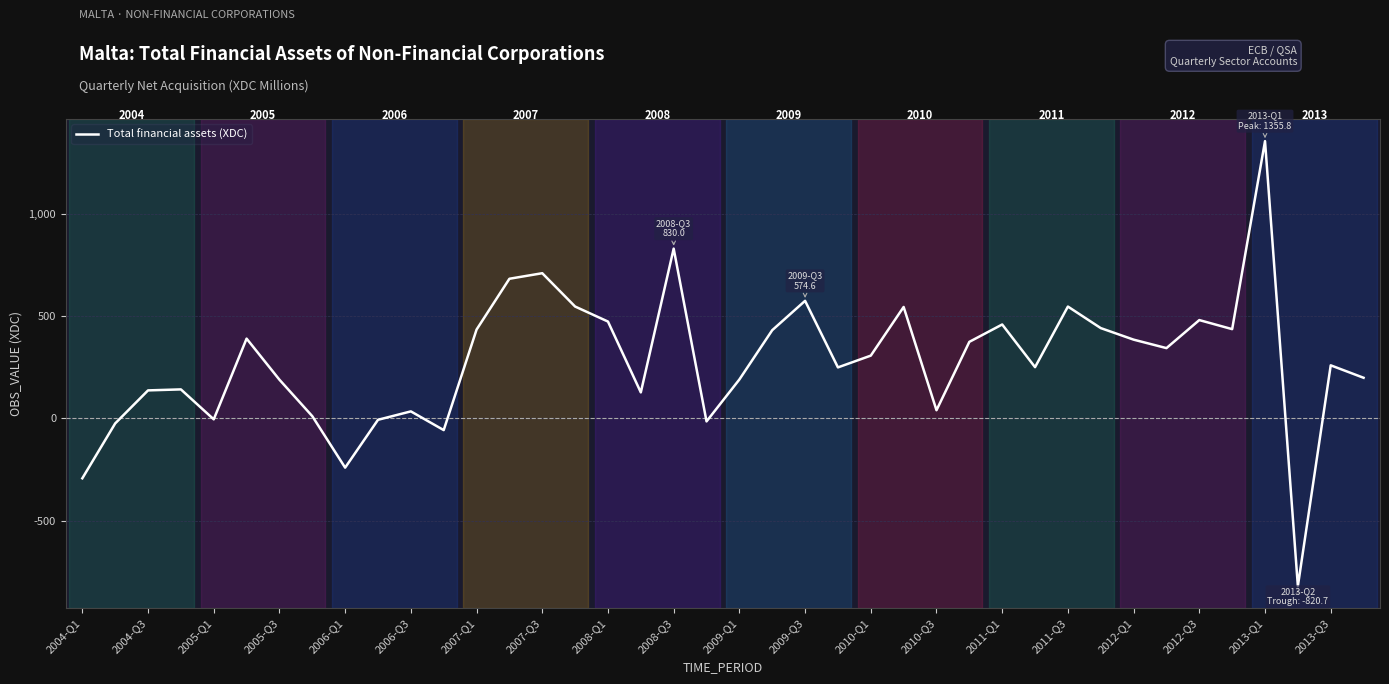

What is the difference between the maximum and minimum values?

2176.5